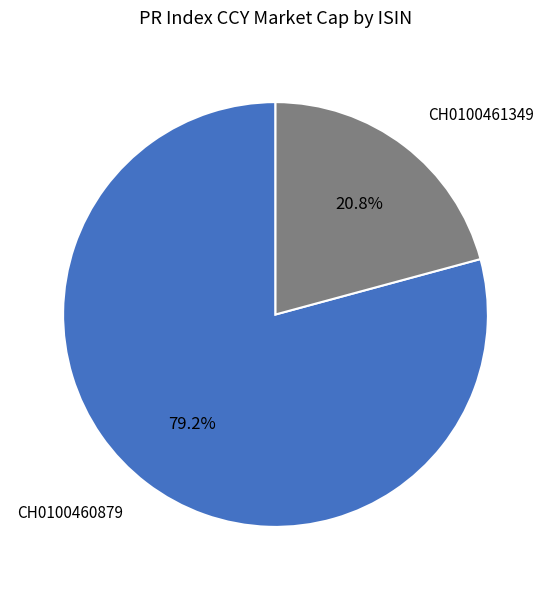

To the nearest percent, what is the difference between the largest and smallest slice percentages?

58%